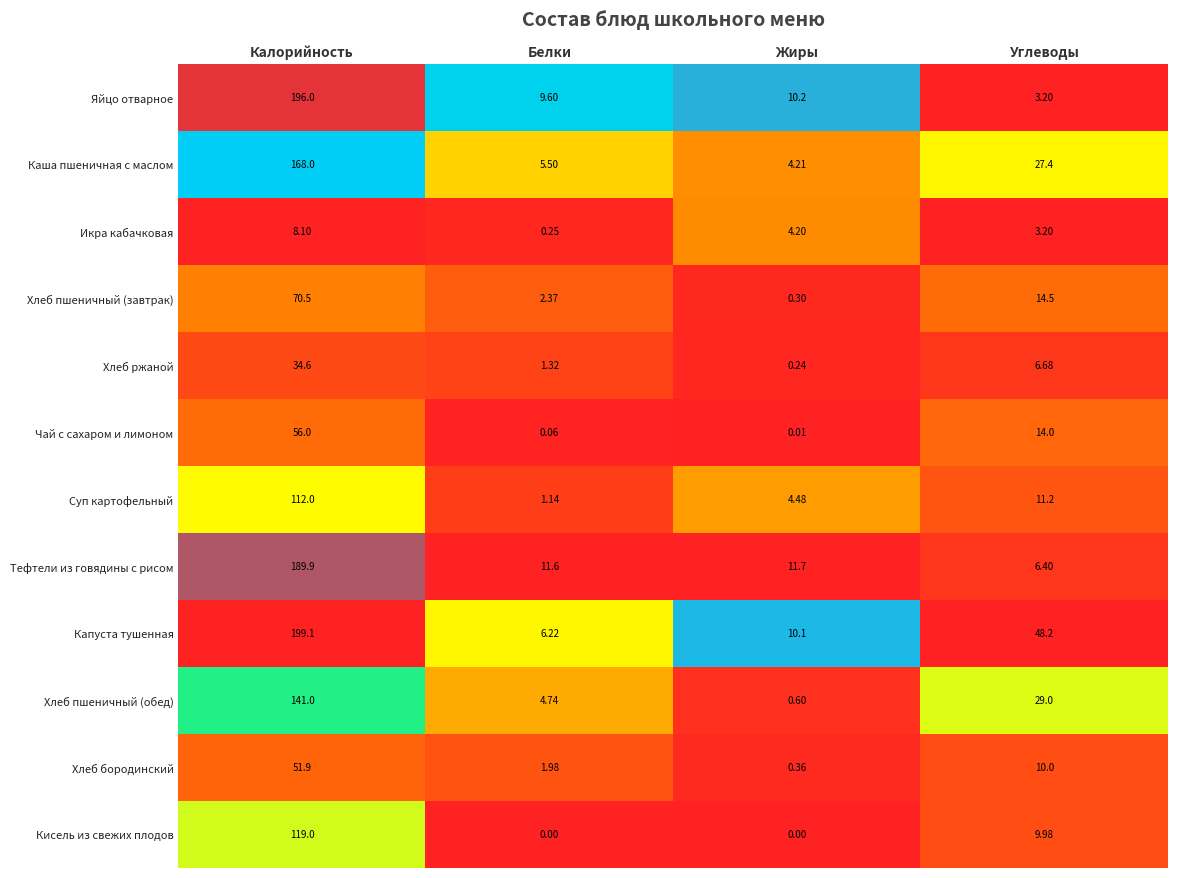

Which series changed the most between Белки and Жиры?

Хлеб пшеничный (обед)